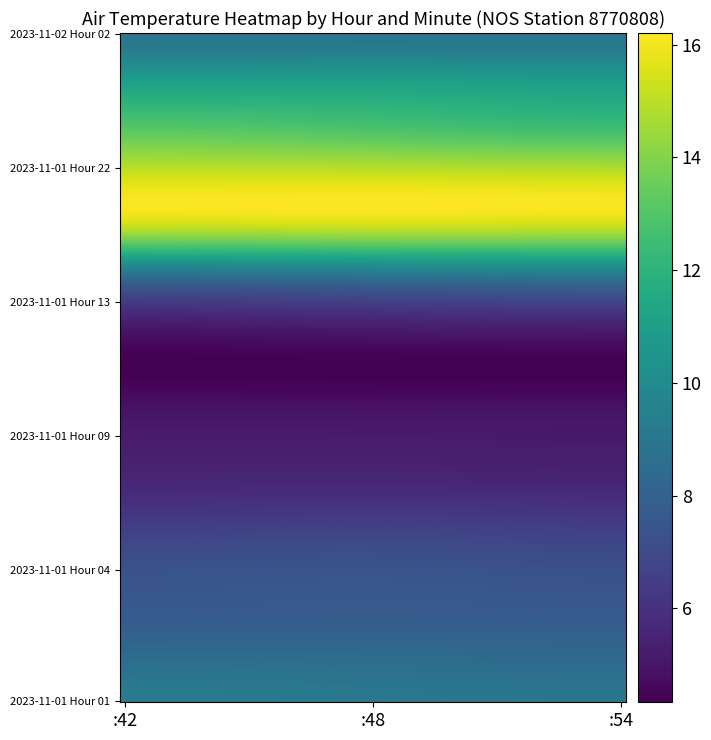

Reading left to right, extract all data points from this chart.

2023-11-01 Hour 01: 9.3	9.1	9.0
2023-11-01 Hour 02: 8.4	8.4	8.3
2023-11-01 Hour 03: 7.6	7.7	7.6
2023-11-01 Hour 04: 7.2	7.3	7.1
2023-11-01 Hour 07: 6.1	6.2	6.1
2023-11-01 Hour 08: 5.4	5.4	5.3
2023-11-01 Hour 09: 5.0	5.0	5.0
2023-11-01 Hour 12: 4.3	4.3	4.3
2023-11-01 Hour 13: 5.4	5.6	5.7
2023-11-01 Hour 15: 9.1	9.3	9.5
2023-11-01 Hour 21: 15.5	15.6	15.5
2023-11-01 Hour 22: 15.4	15.4	15.3
2023-11-01 Hour 23: 13.1	12.8	12.5
2023-11-02 Hour 00: 11.0	11.1	10.9
2023-11-02 Hour 02: 8.9	8.9	8.9